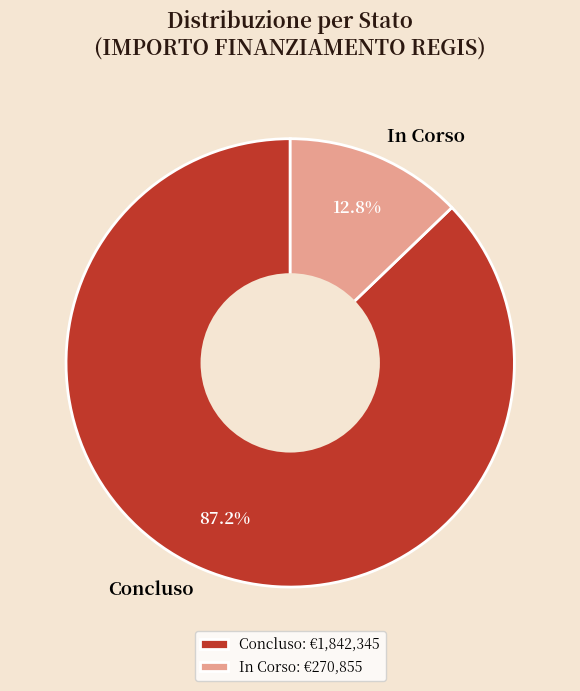

Is there a majority slice in this chart?

Yes